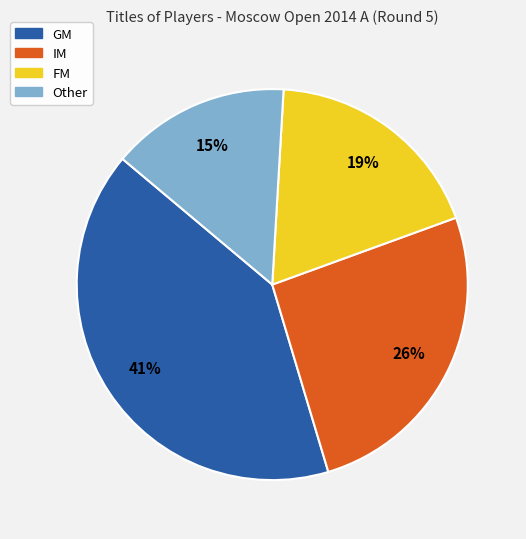

Is the sum of Other and IM greater than half?

No